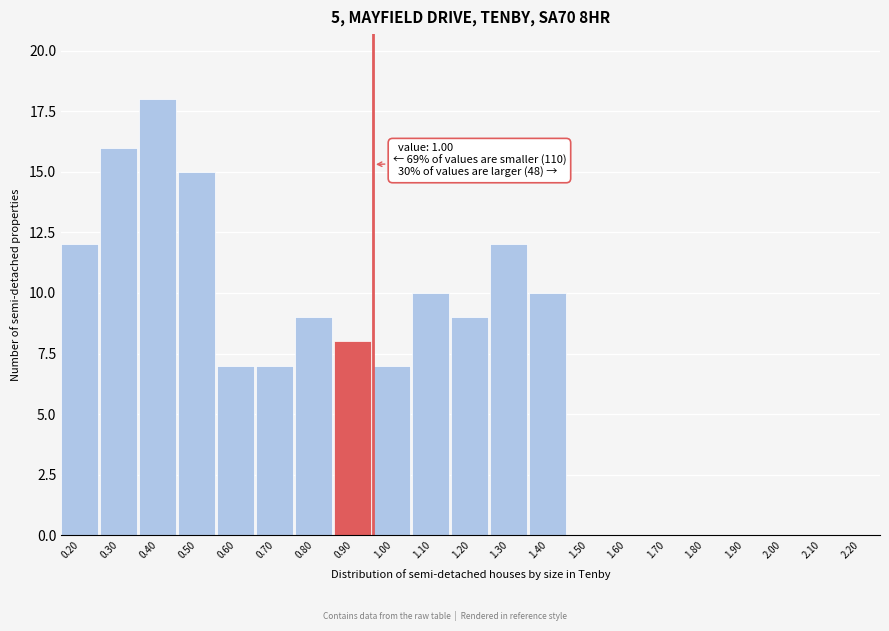

Reading left to right, transcribe all the data shown in this chart.

0.20=12	0.30=16	0.40=18	0.50=15	0.60=7	0.70=7	0.80=9	0.90=8	1.00=7	1.10=10	1.20=9	1.30=12	1.40=10	1.50=0	1.60=0	1.70=0	1.80=0	1.90=0	2.00=0	2.10=0	2.20=0